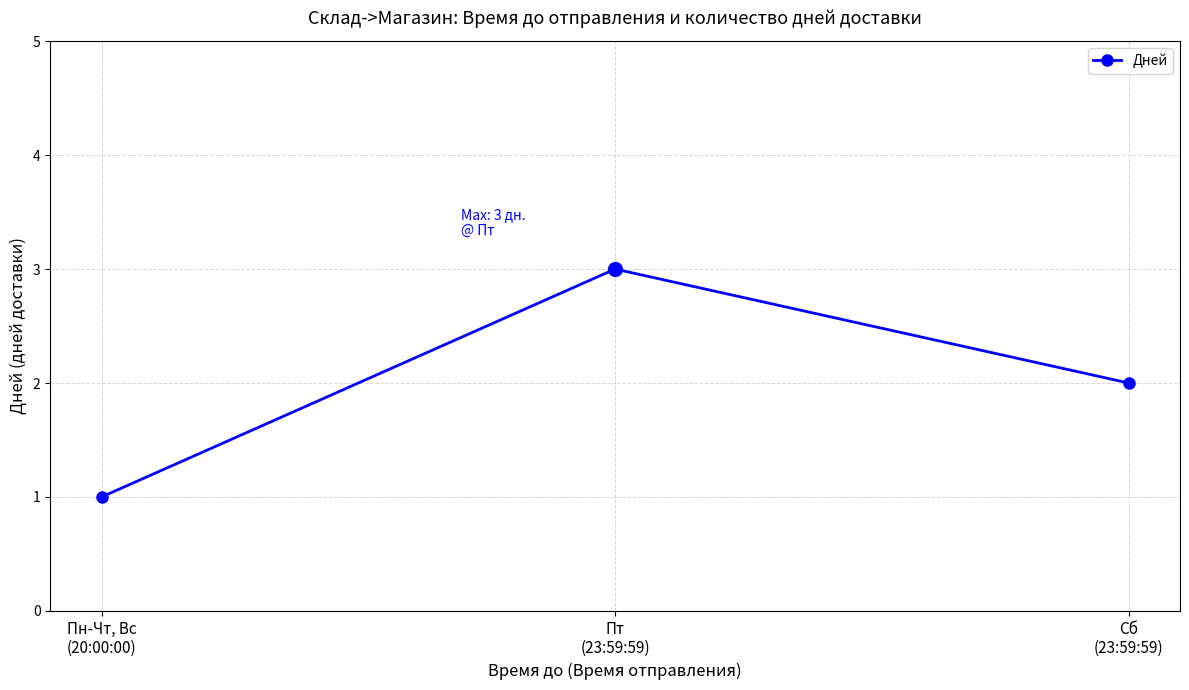

Reading left to right, list all the values displayed in this chart.

1	3	2